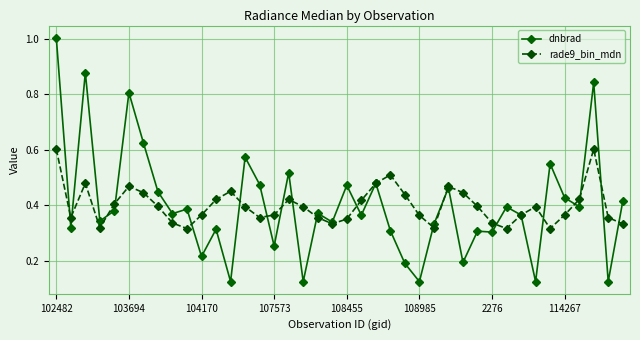

At how many categories does at least one series exceed 0?

40